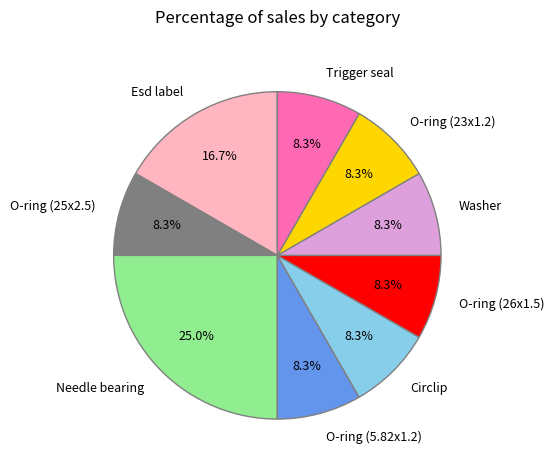

How many slices are in this pie chart?

9